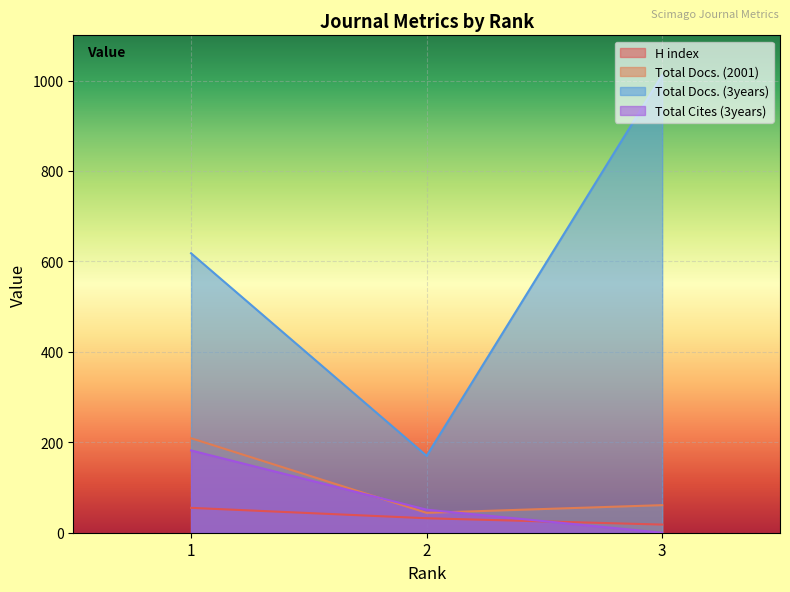

Reading left to right, list all the values displayed in this chart.

H index: 55	32	18
Total Docs. (2001): 209	44	61
Total Docs. (3years): 618	170	1012
Total Cites (3years): 182	51	0